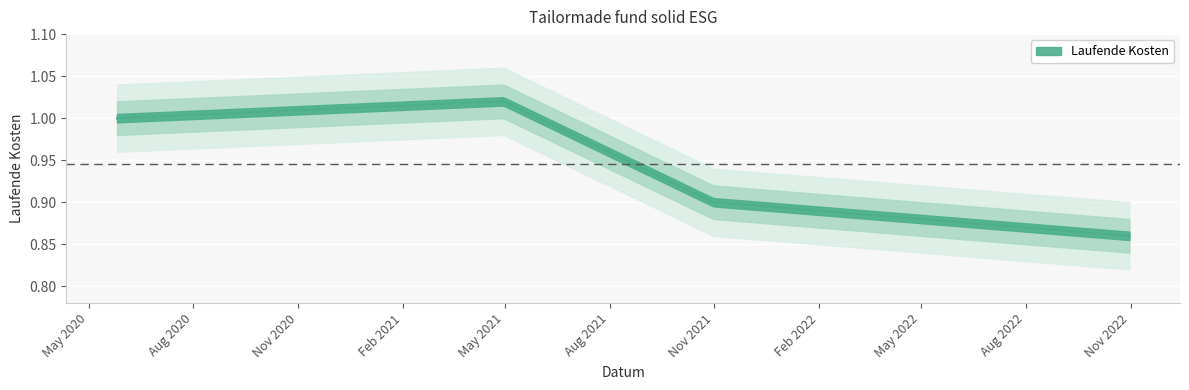

Between 2021-04-30 and 2021-10-31, which is larger?

2021-04-30